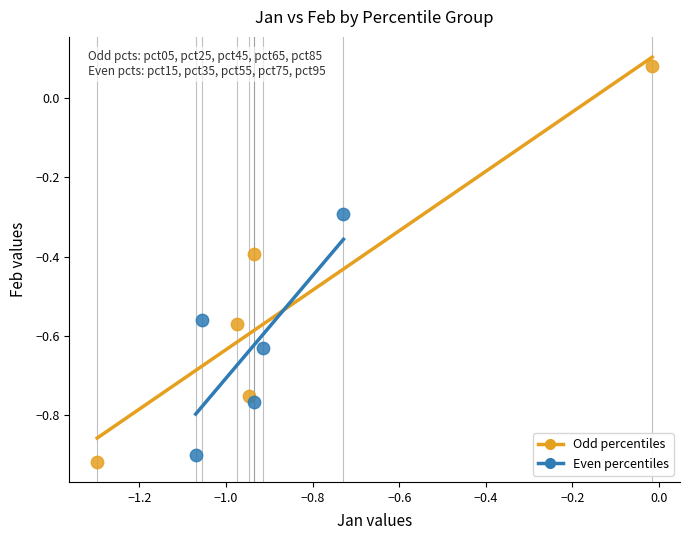

Which series has the widest spread of Y values?

Odd percentiles